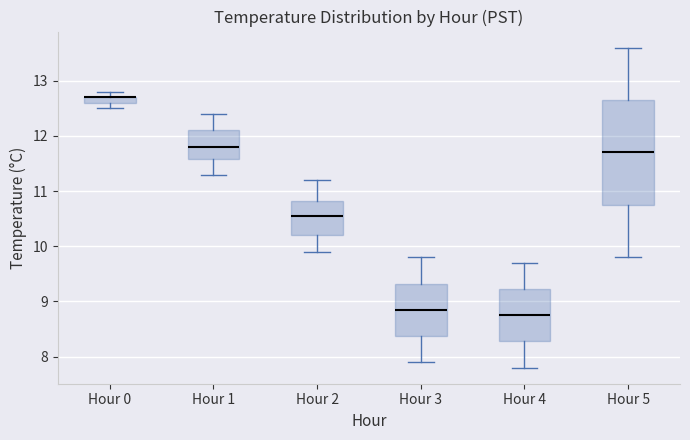

Comparing the boxes themselves (not the whiskers), which one is the tallest?

Hour 5